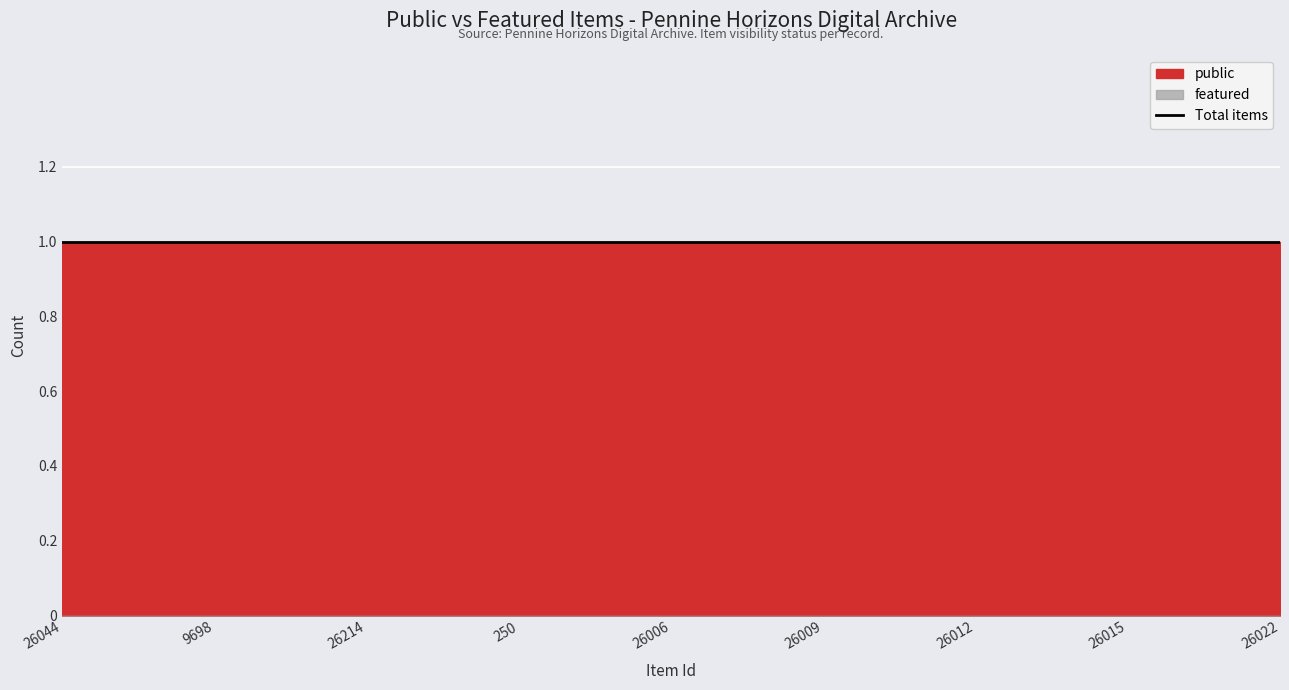

Rank the series by their average value, from lowest to highest.

featured, public